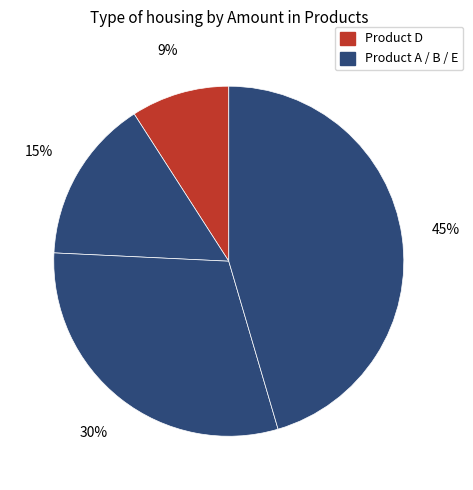

How many segments does this pie chart have?

4